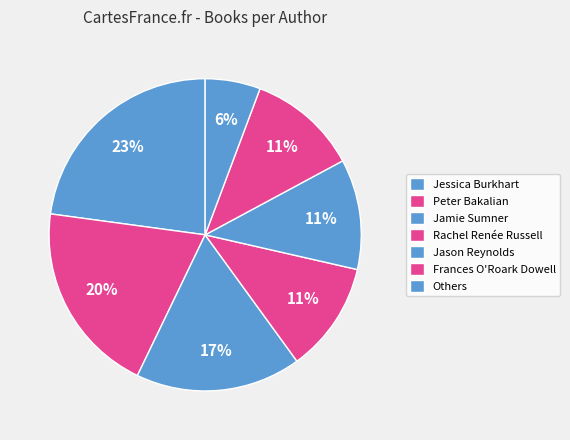

To the nearest percent, what percentage of the pie is Frances O'Roark Dowell?

11%